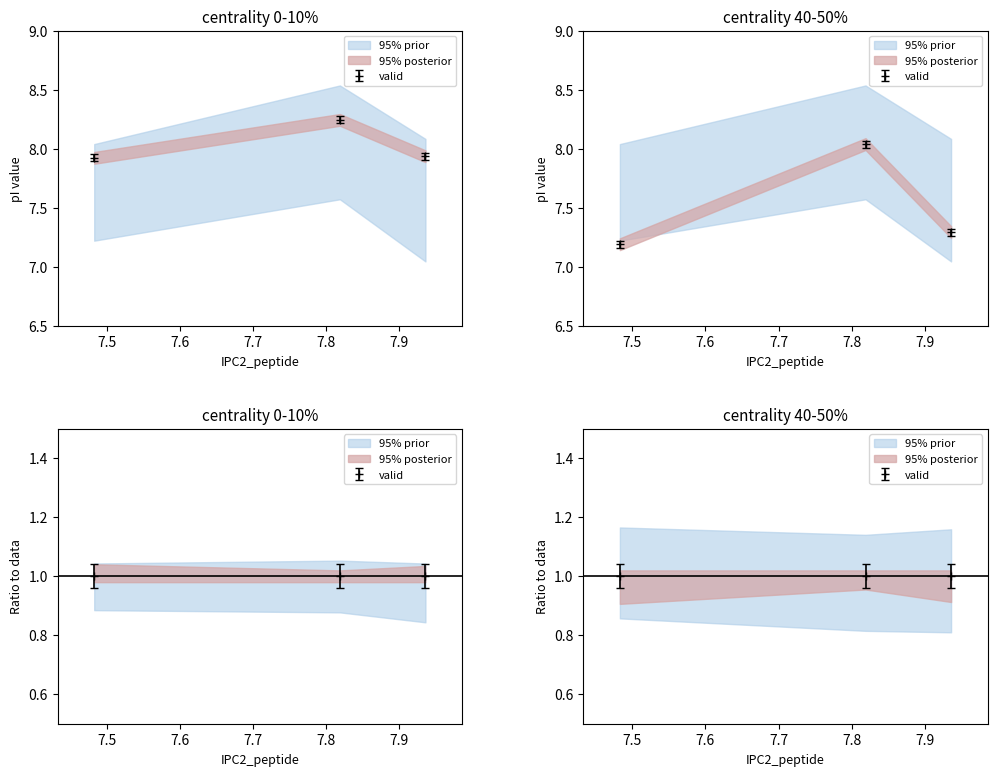

The value of DTASelect at 7.483 is 7.9. True or false?

True